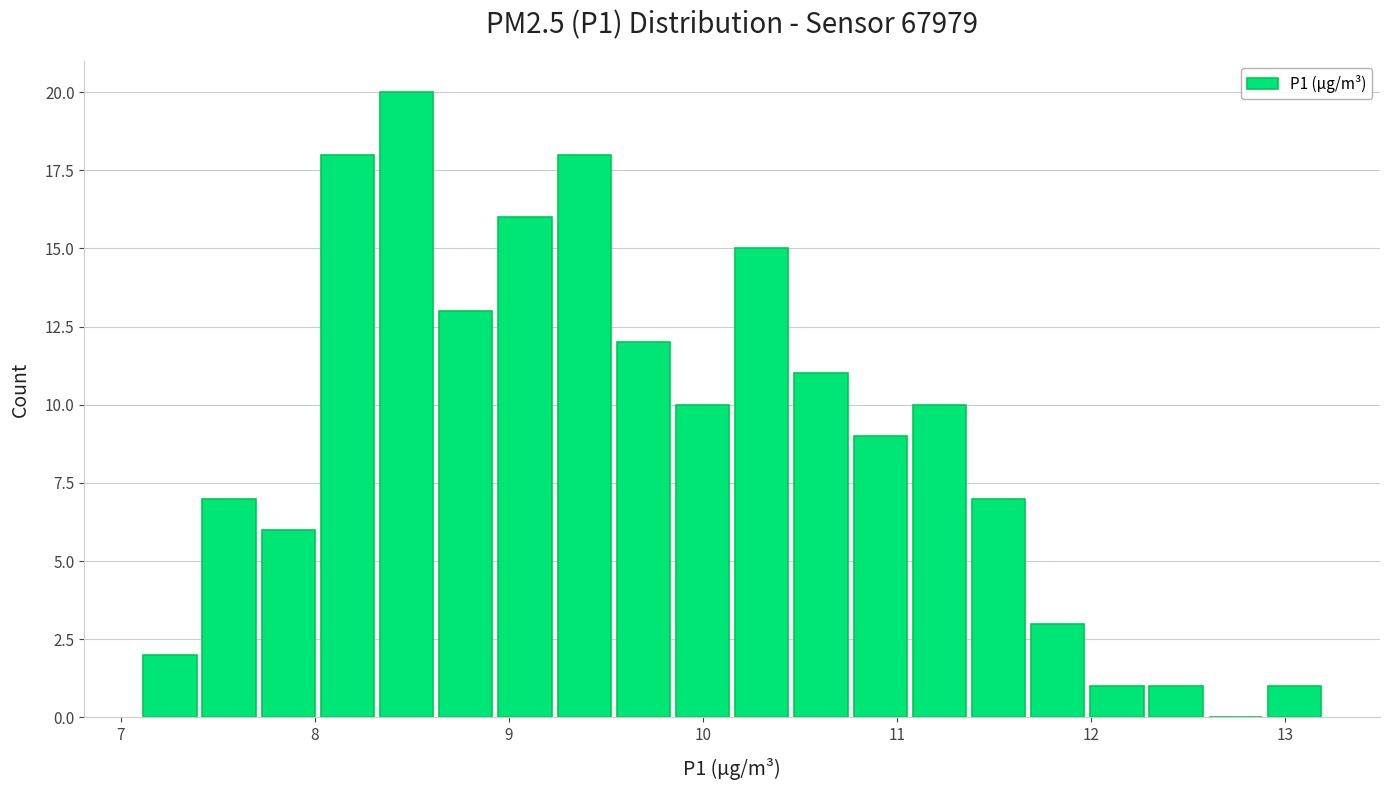

Read against the x-axis, roughly where is the centre of the tallest bar?

8.5